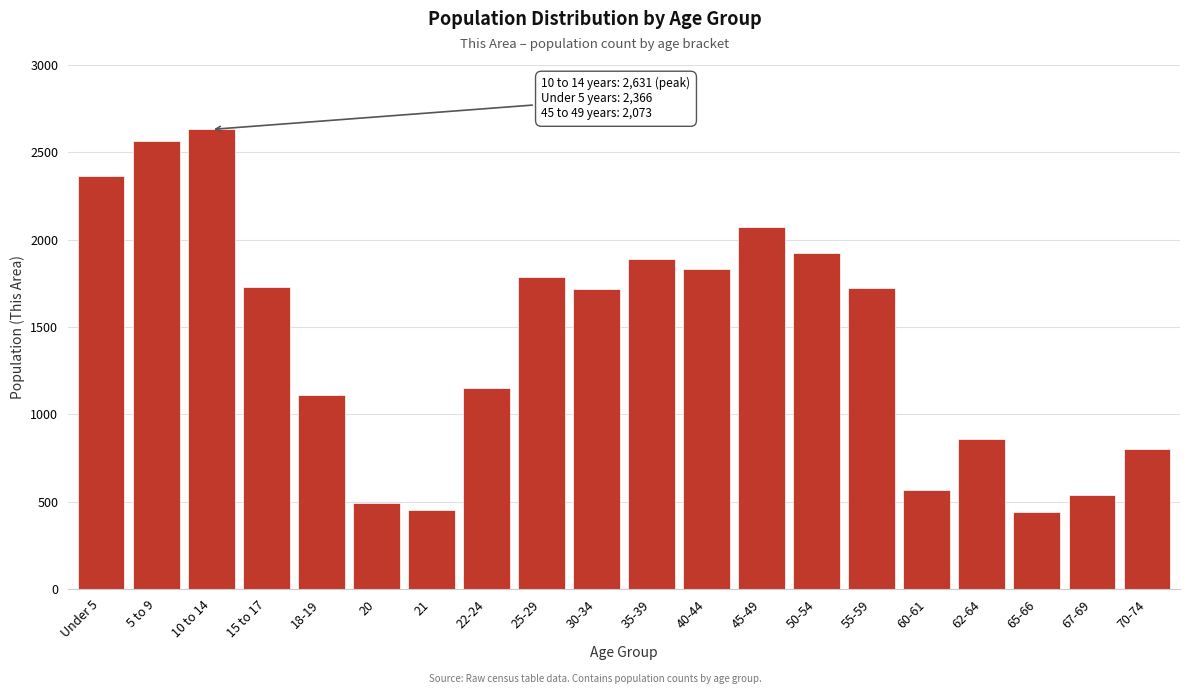

What is the difference between the maximum and minimum values?

2191